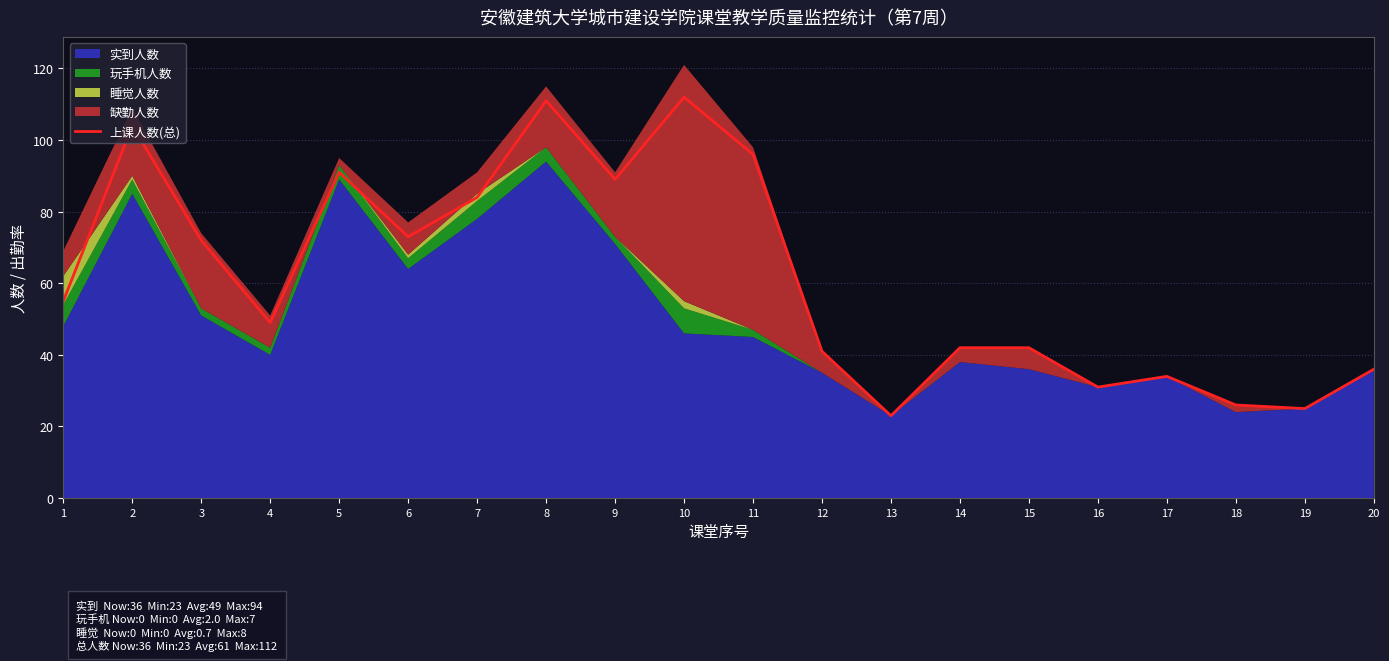

What is the sum of the values at 19 and 16?

56